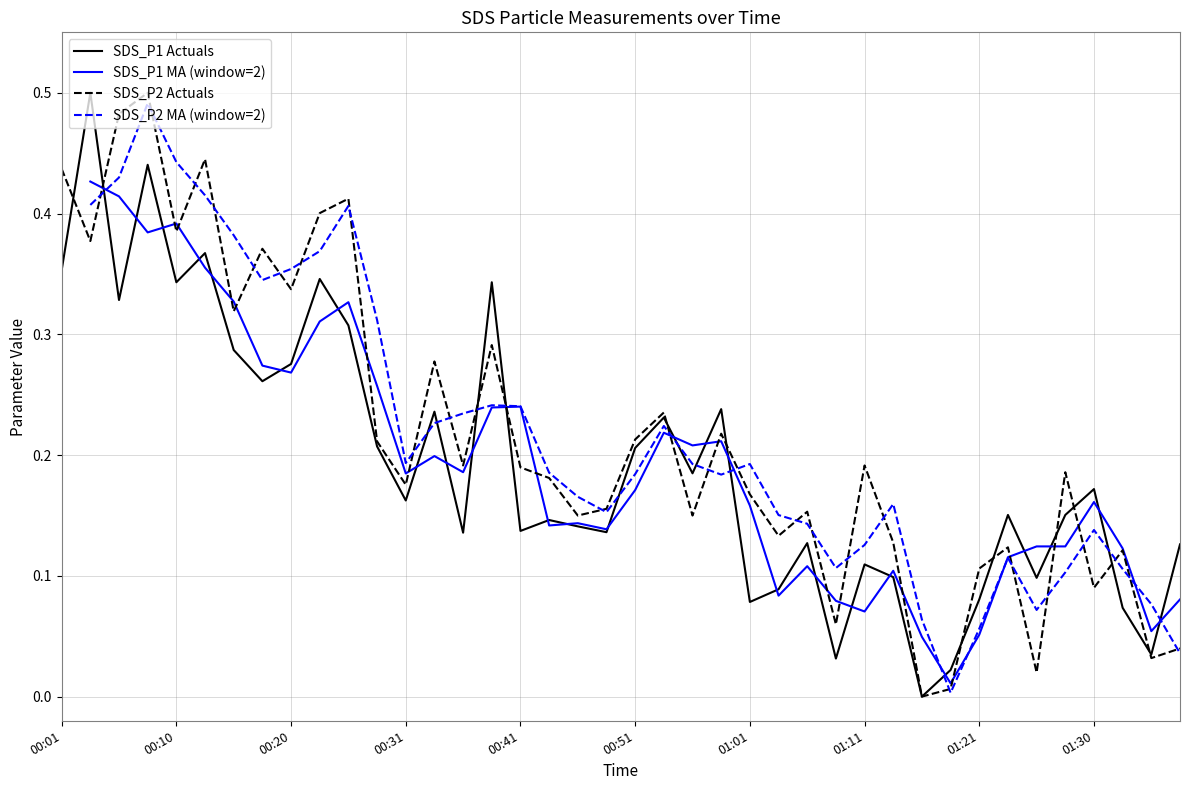

What is the value of the SDS_P1 Actuals point at the 21st from the left?

0.2